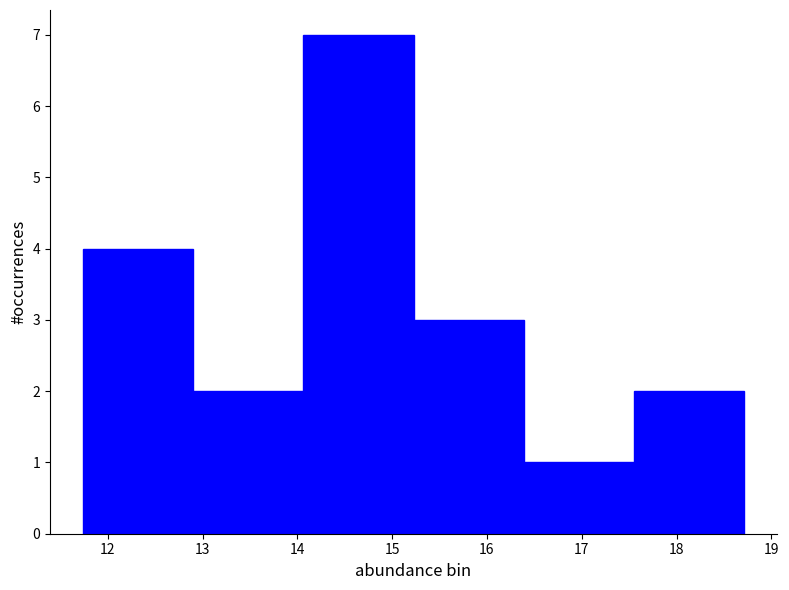

Reading left to right, transcribe this chart: for each bar, give the range it covers on the x-axis and its height. Neither the bar edges nor the heights are printed on the chart, so give them approximately, as read against the axes.

11.7 to 12.9: 4
12.9 to 14.1: 2
14.1 to 15.2: 7
15.2 to 16.4: 3
16.4 to 17.5: 1
17.5 to 18.7: 2